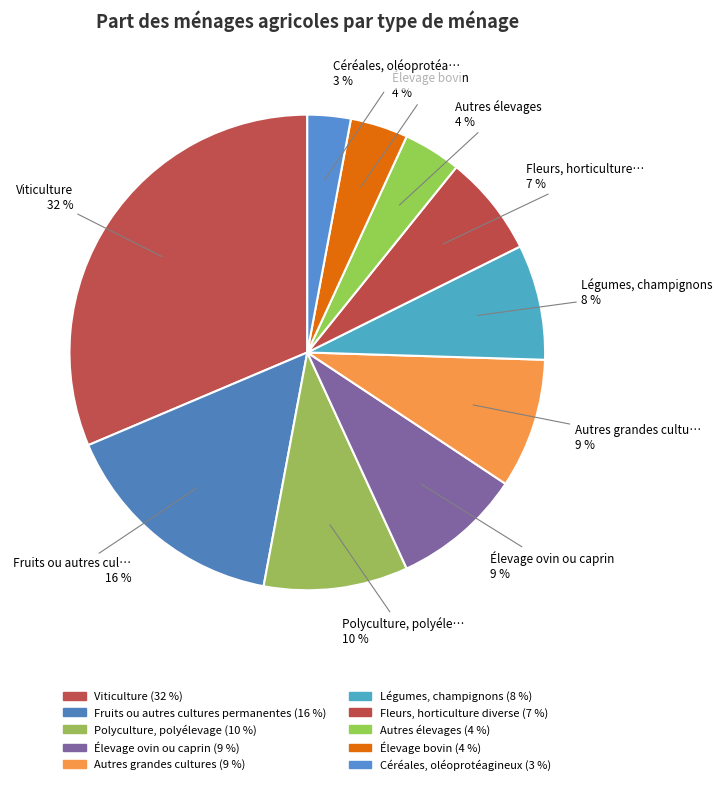

Count the number of slices in the pie.

10